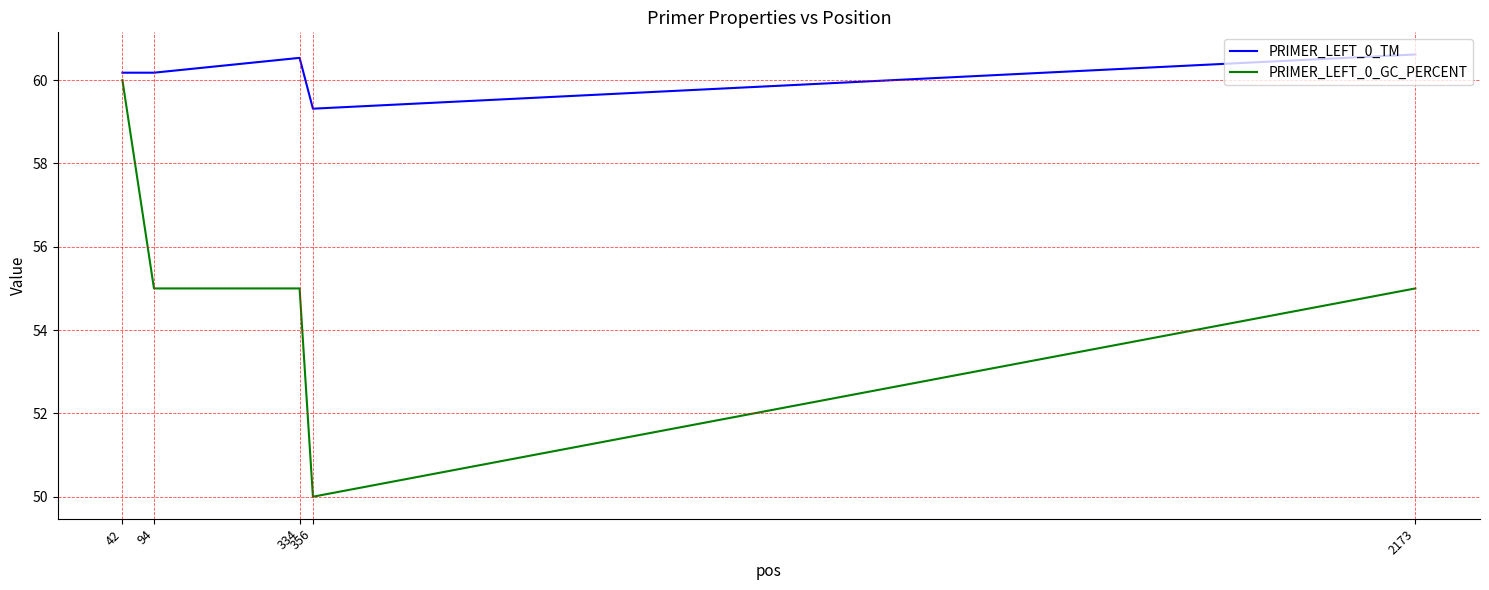

What is the sum of the PRIMER_LEFT_0_GC_PERCENT values at 42 and 334?

115.0